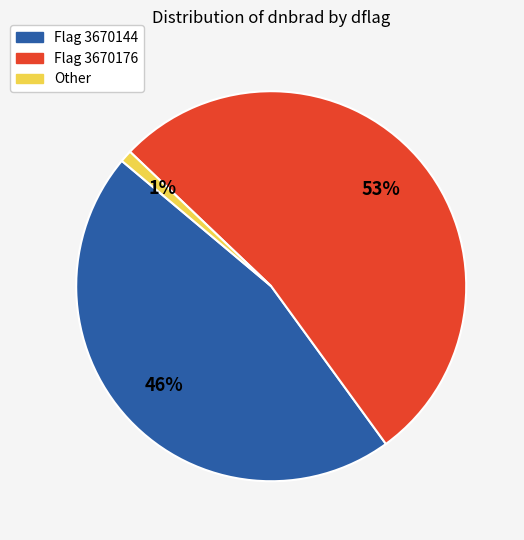

To the nearest percent, what is the average slice percentage?

33%